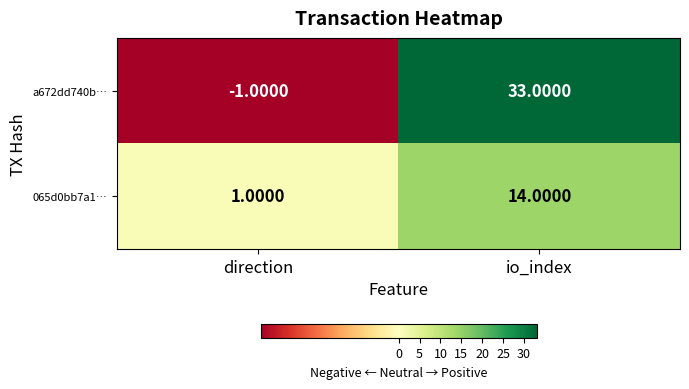

What is the sum of the a672dd740b… values at io_index and direction?

32